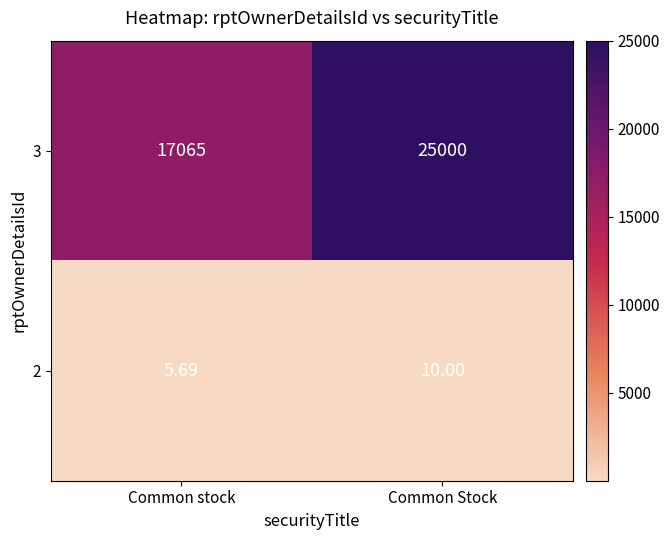

What is the total value across all series at Common stock?

17070.7